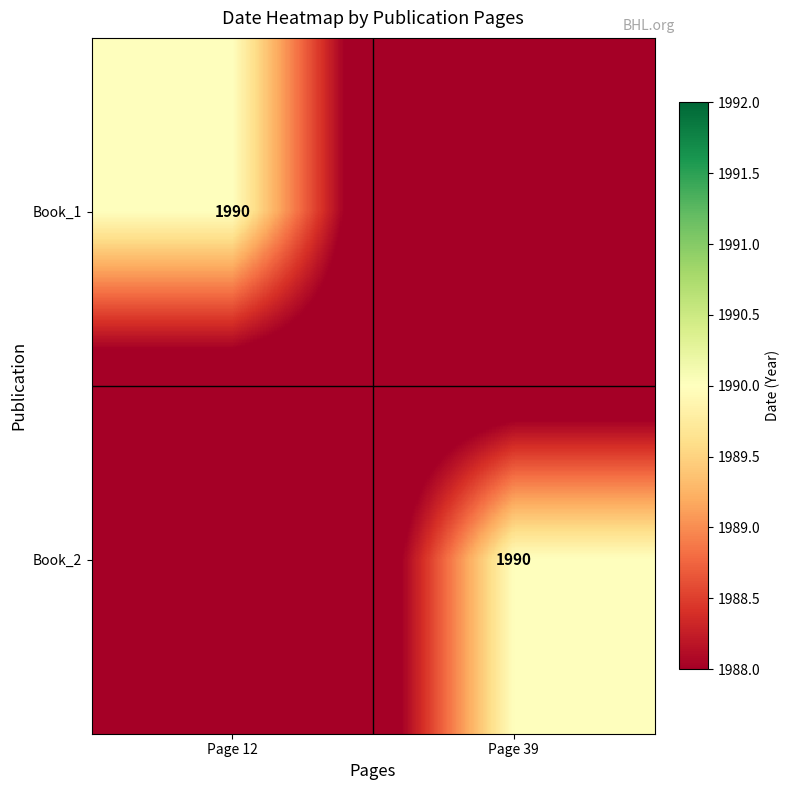

Is it true that Book_1 equals 1990 at Page 12?

True